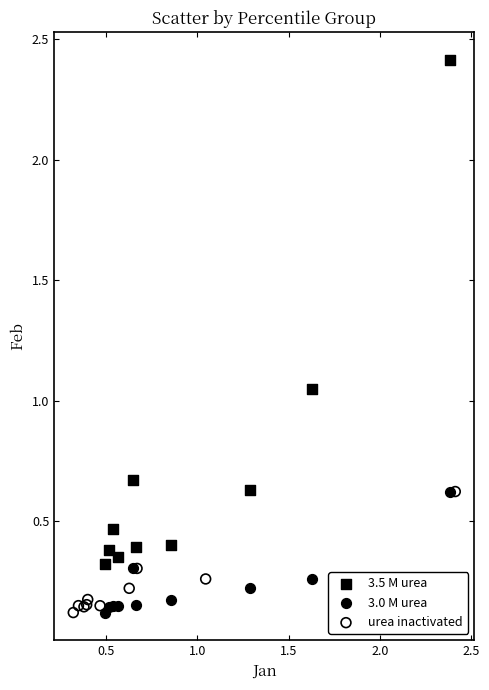

Which series reaches the maximum Y coordinate?

3.5 M urea